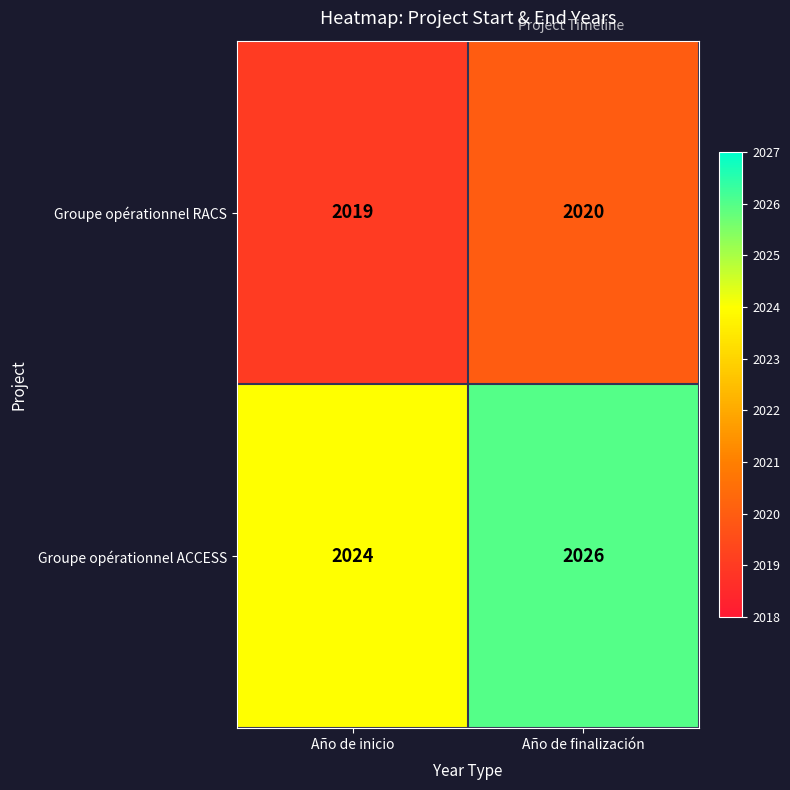

What is the average value of the Groupe opérationnel RACS series?

2020